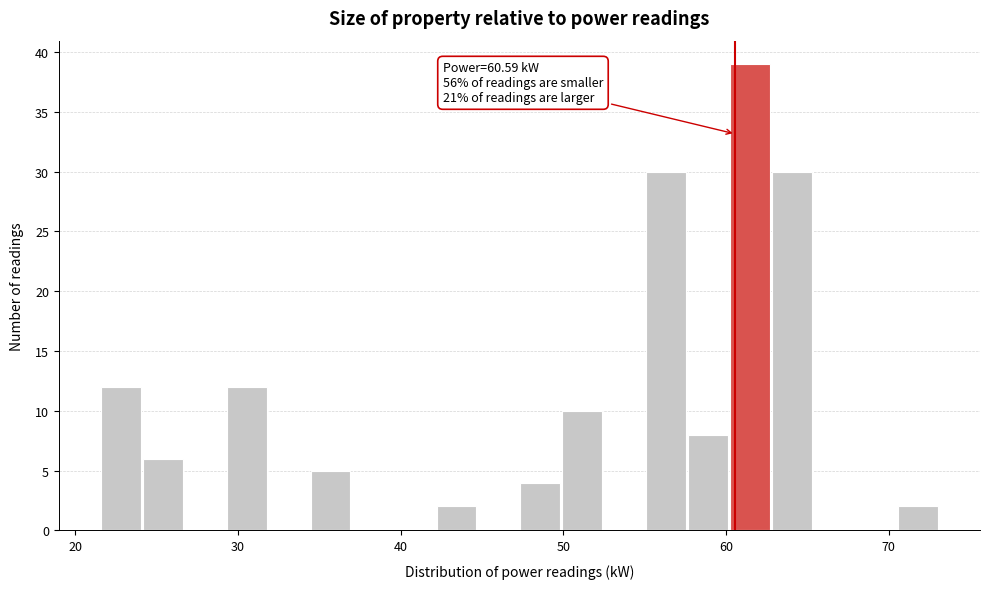

Read against the x-axis, roughly where is the centre of the tallest bar?

62